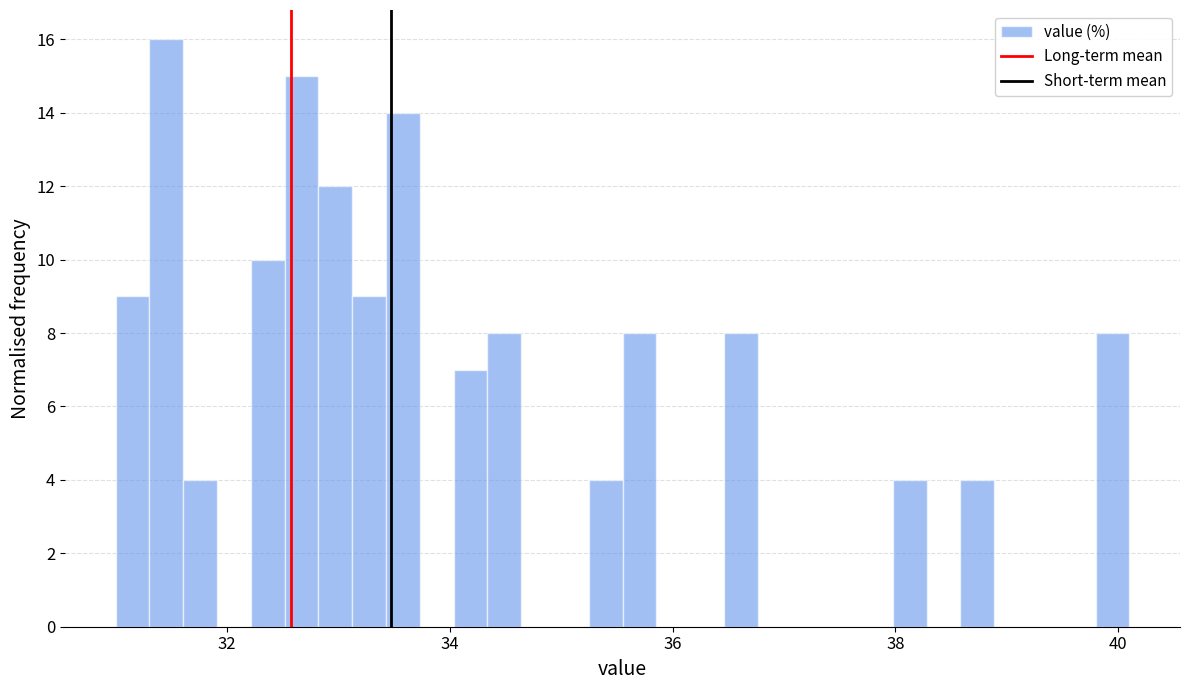

Around what value on the x-axis is the tallest bar? Give the approximate position of its centre, as read against the axis.

31.4